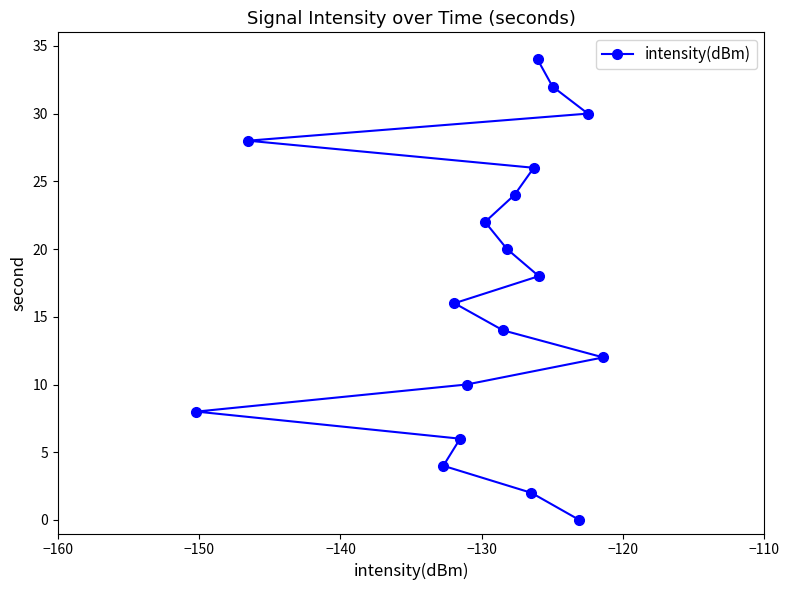

Reading right to left, what are all the values shown in this chart?

12	30	0	32	18	34	26	2	24	20	14	22	10	6	16	4	28	8